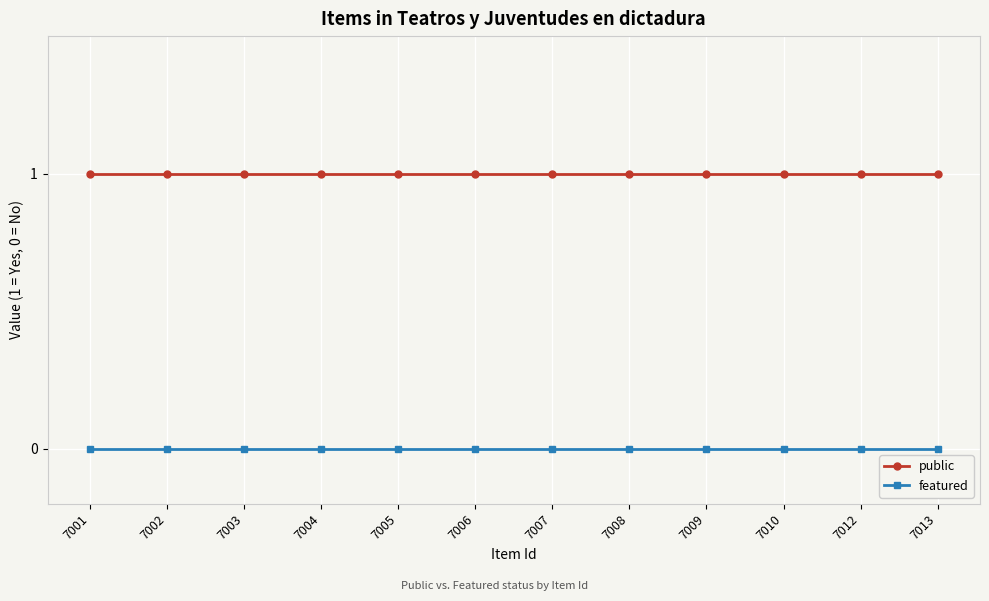

Reading left to right, transcribe all the data shown in this chart.

public: 1	1	1	1	1	1	1	1	1	1	1	1
featured: 0	0	0	0	0	0	0	0	0	0	0	0